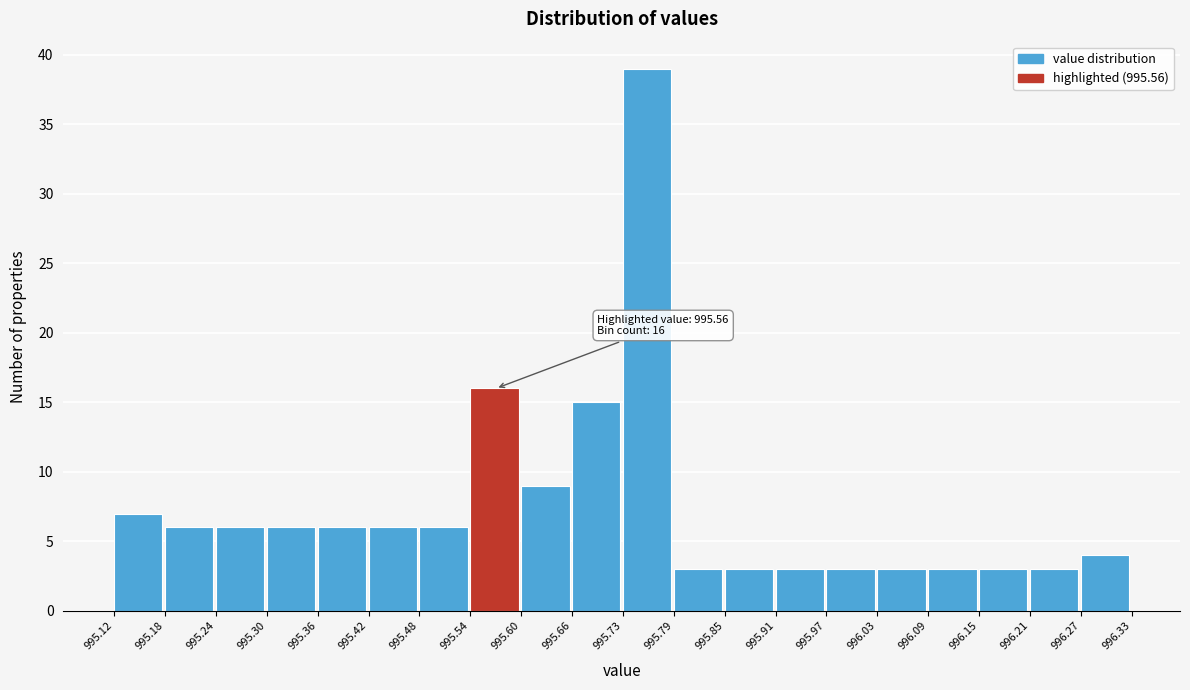

Which range on the x-axis has the tallest bar?

995.73 to 995.79